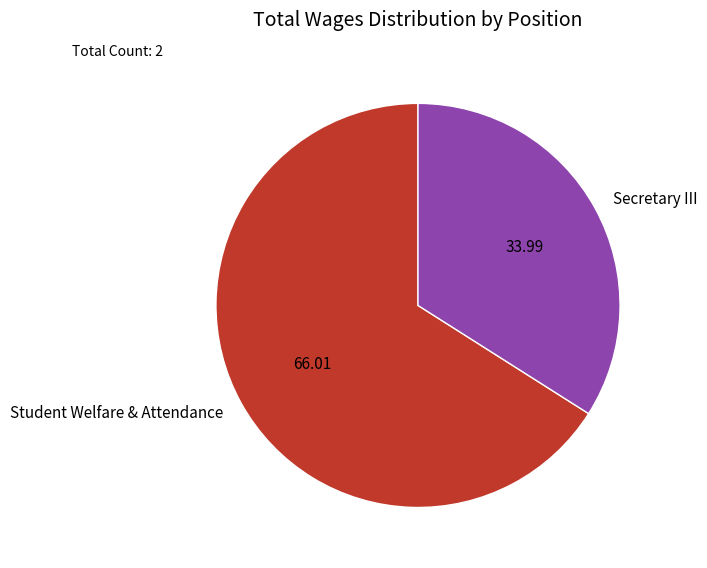

What is the largest slice in the pie chart?

Student Welfare & Attendance